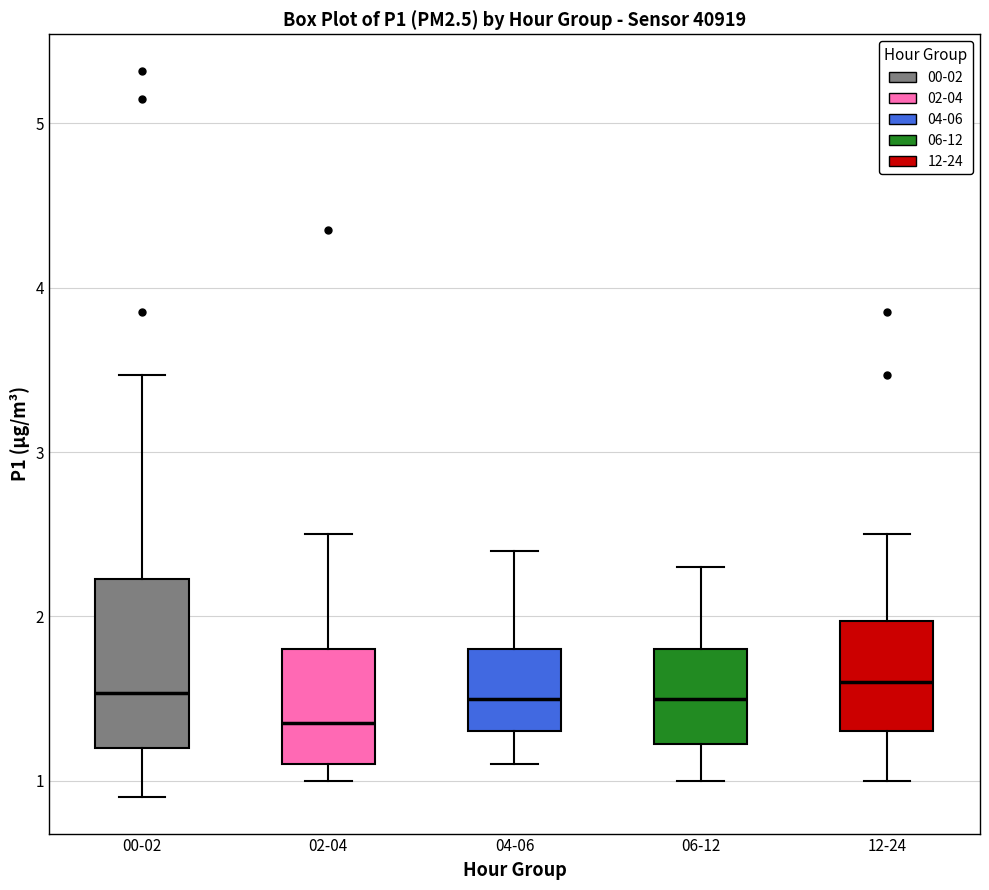

Which box is the tallest, from its lower edge to its upper edge?

00-02